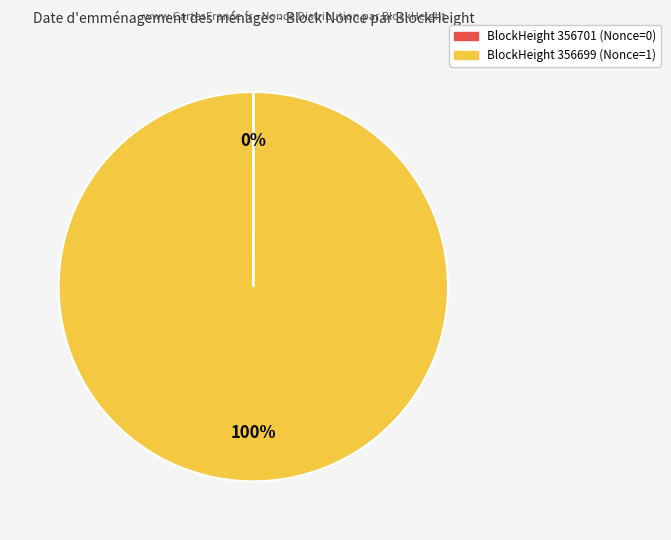

To the nearest percent, what is the average slice percentage?

50%